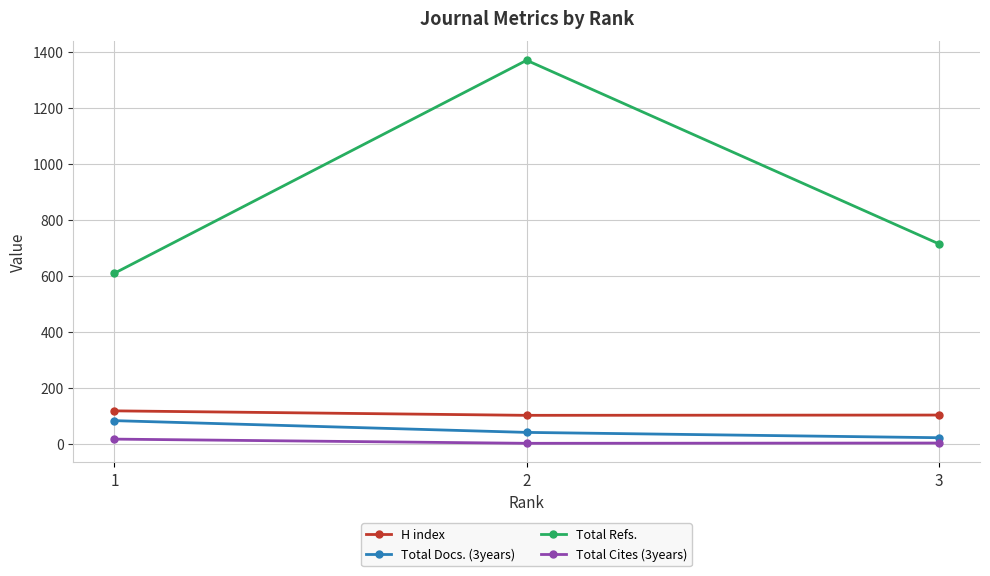

The value of Total Refs. at 3 is 1255. True or false?

False